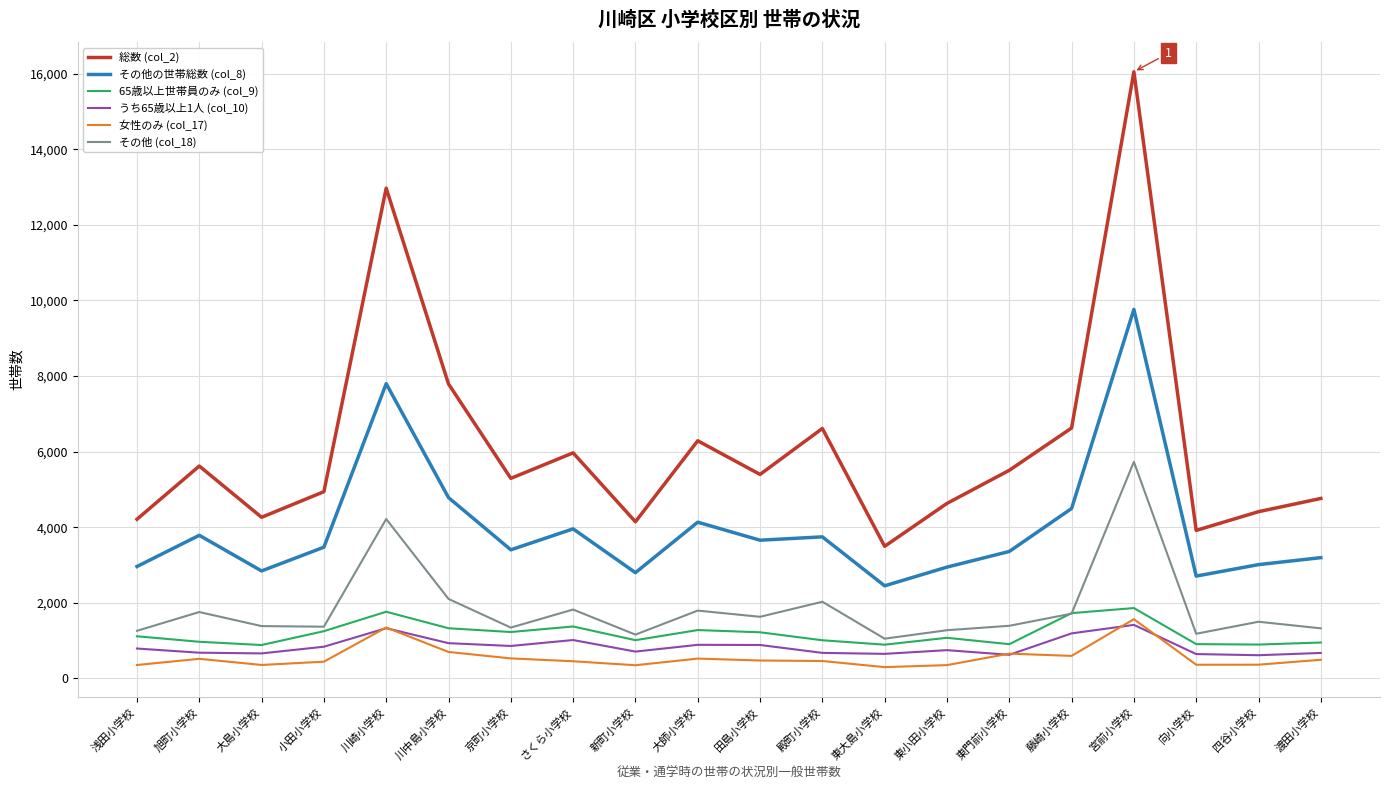

What is the sum of the うち65歳以上1人 (col_10) values at 小田小学校 and さくら小学校?

1849